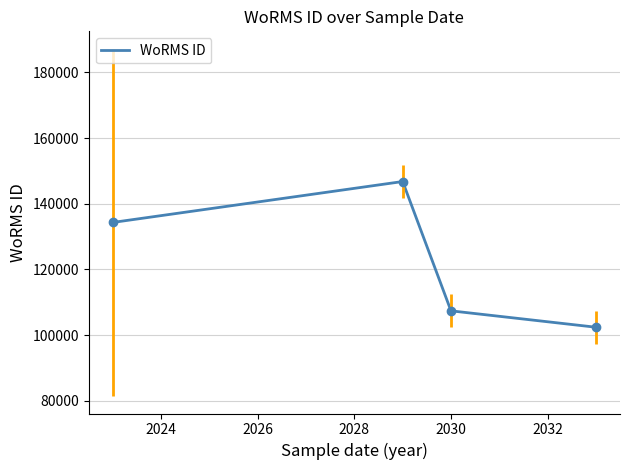

What is the average value?

122735.9